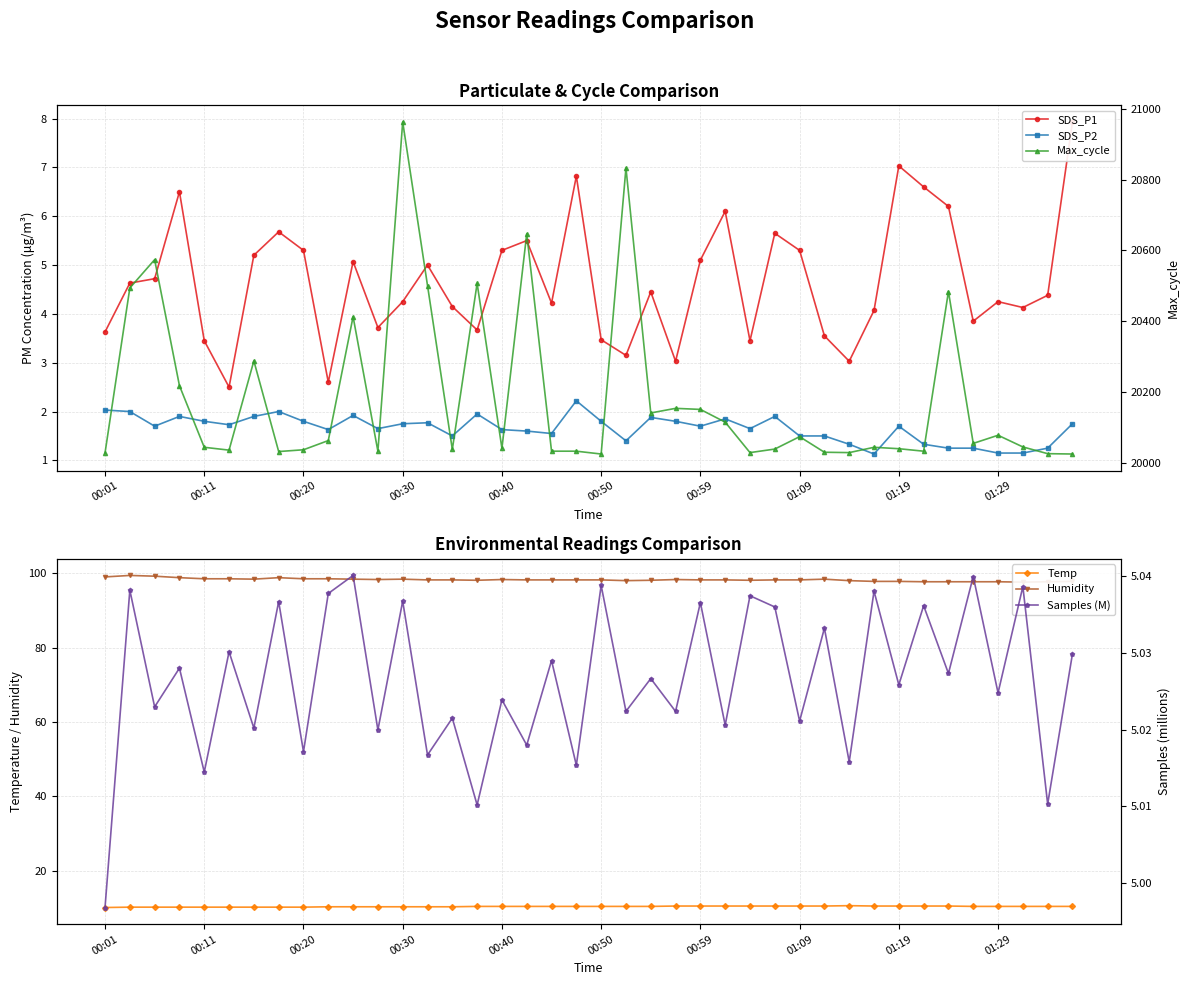

The Temp series shows 16.5 at 00:30. True or false?

False